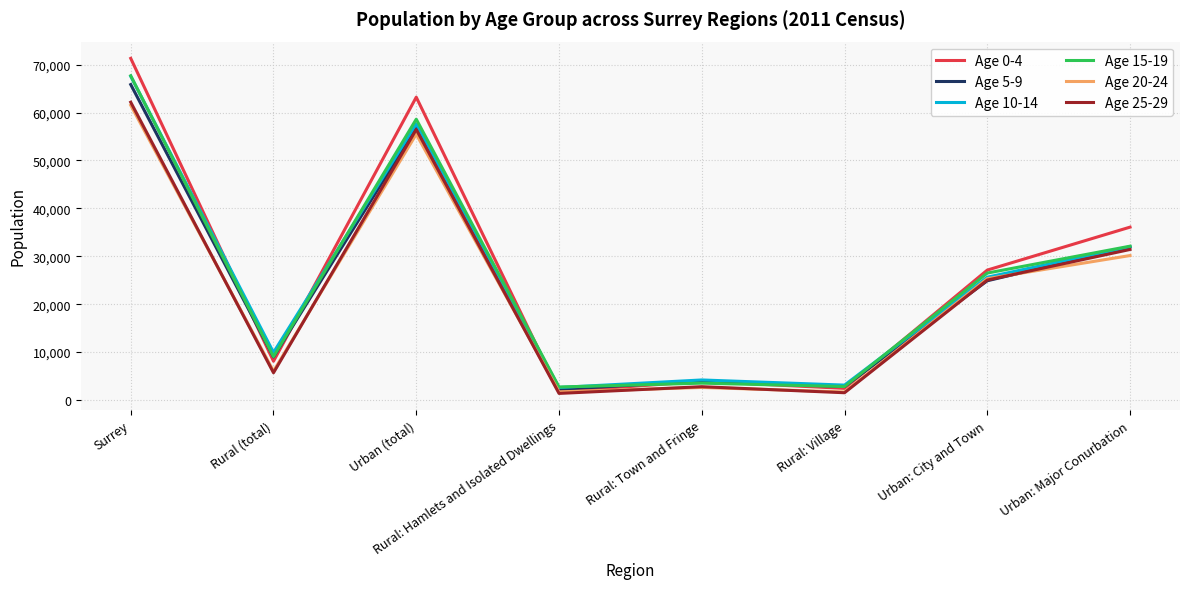

The Age 15-19 series shows 58613 at Urban (total). True or false?

True